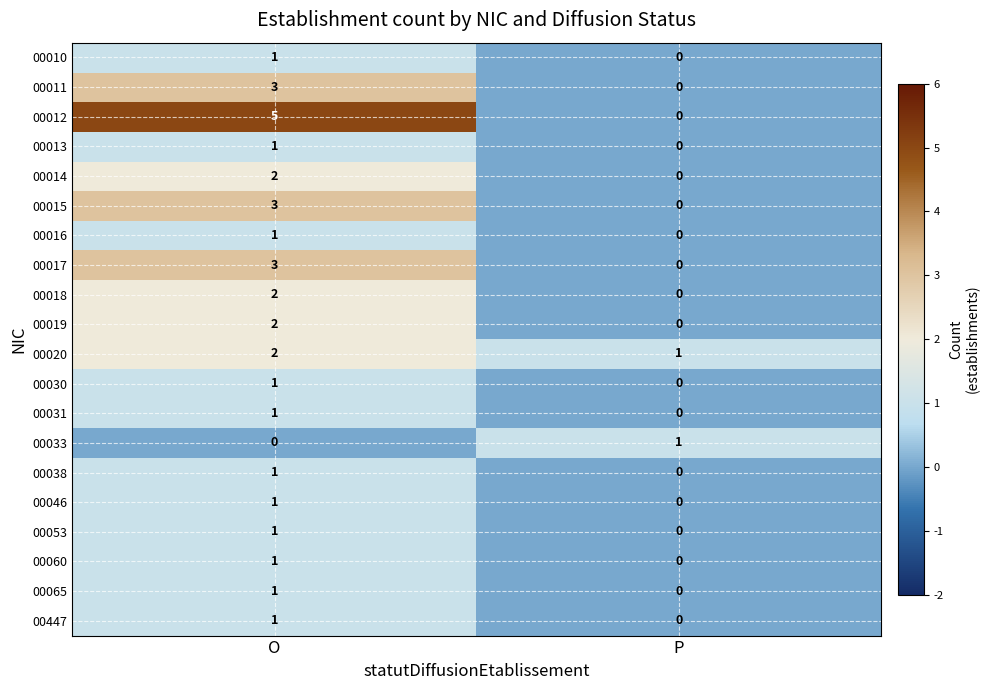

Where is 00031 nearest to the value 0?

P